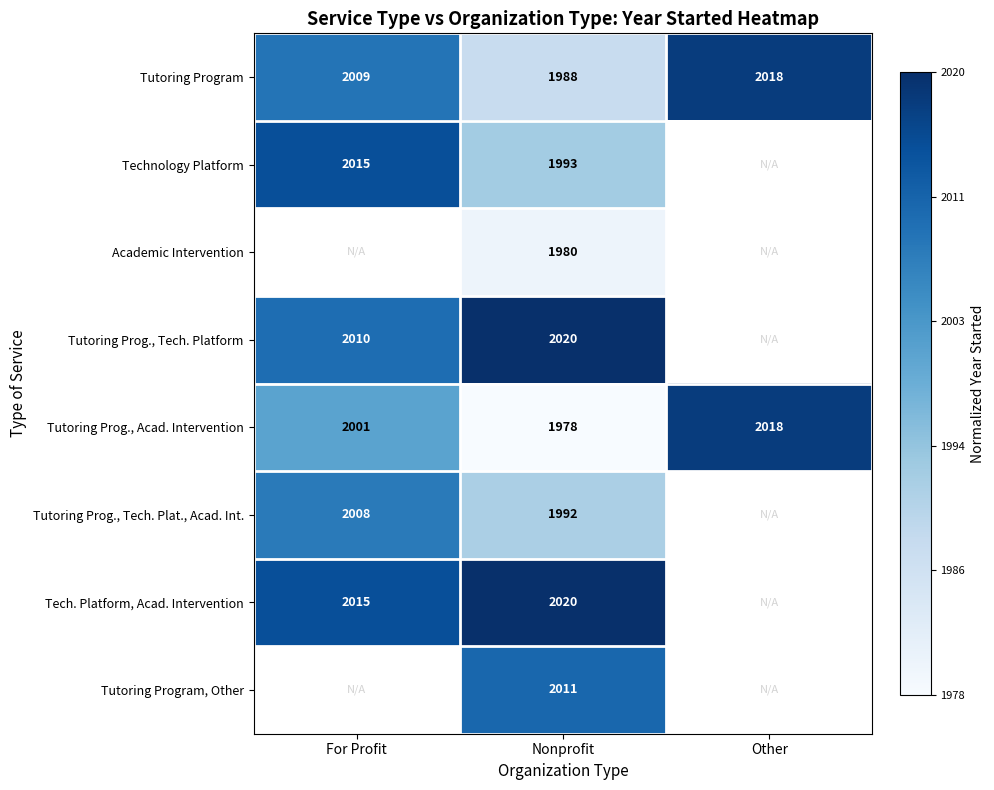

Which has a higher value, Other or For Profit?

Other